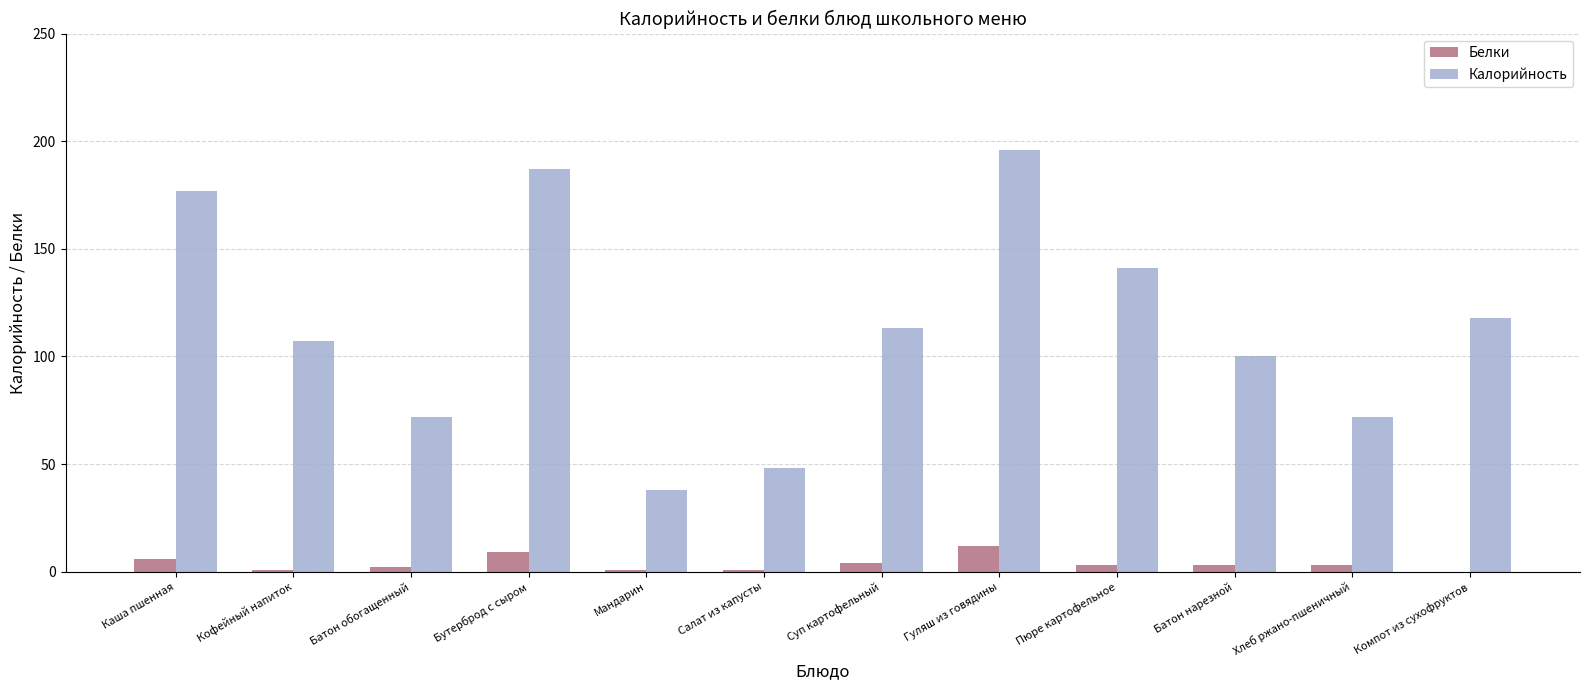

What is the difference between the Белки values at Гуляш из говядины and Каша пшенная?

6